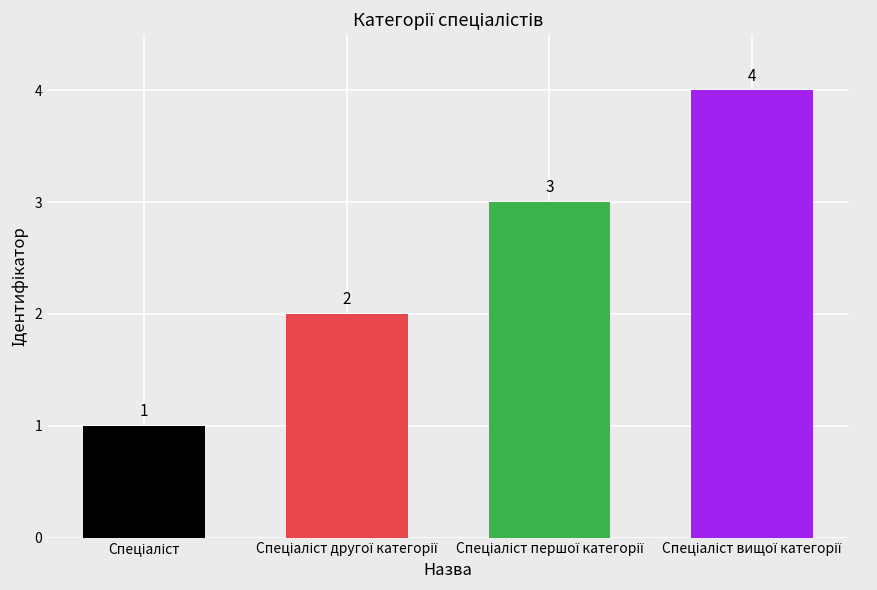

Are the bars horizontal?

No